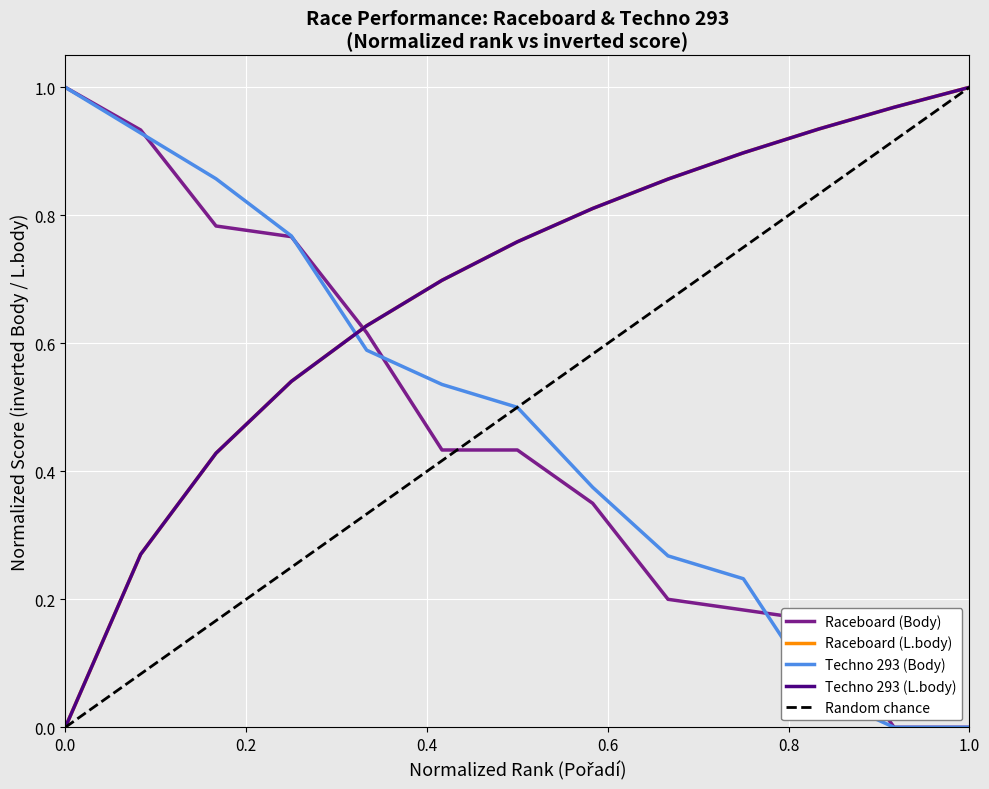

At 12, list the series in order from smallest to largest.

Raceboard (Body), Techno 293 (Body), Raceboard (L.body), Techno 293 (L.body)